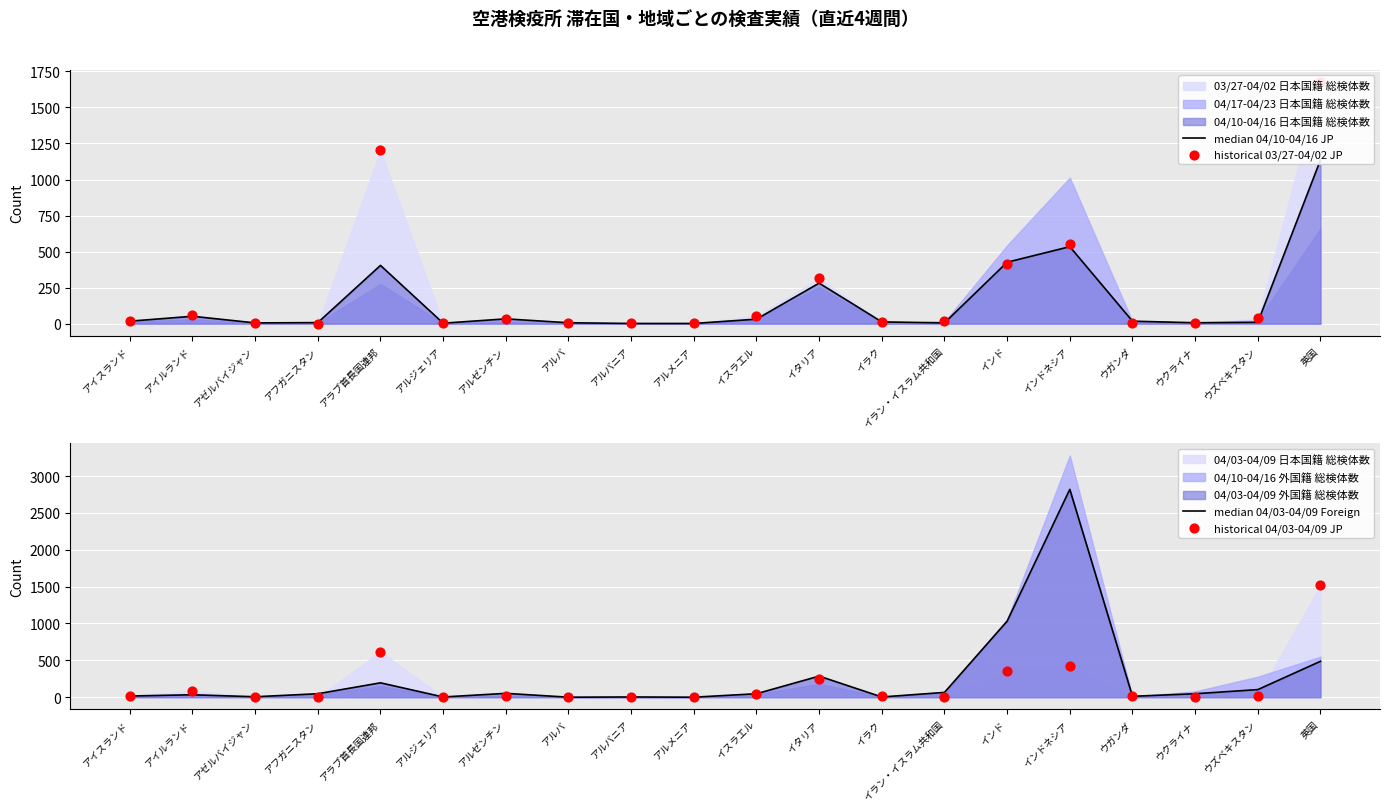

At how many categories does at least one series exceed 733?

4